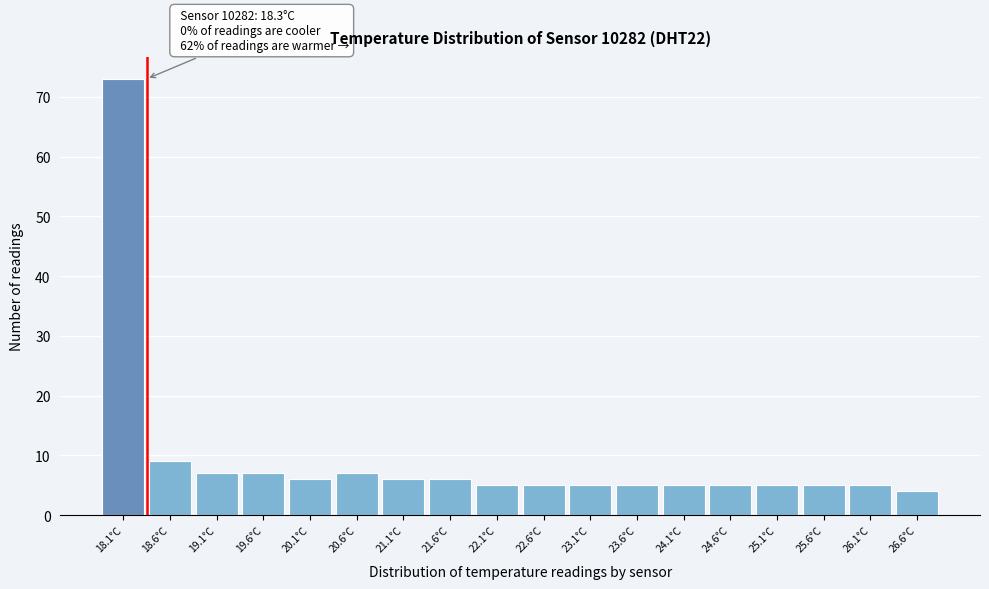

Reading left to right, list all the values displayed in this chart.

73	9	7	7	6	7	6	6	5	5	5	5	5	5	5	5	5	4